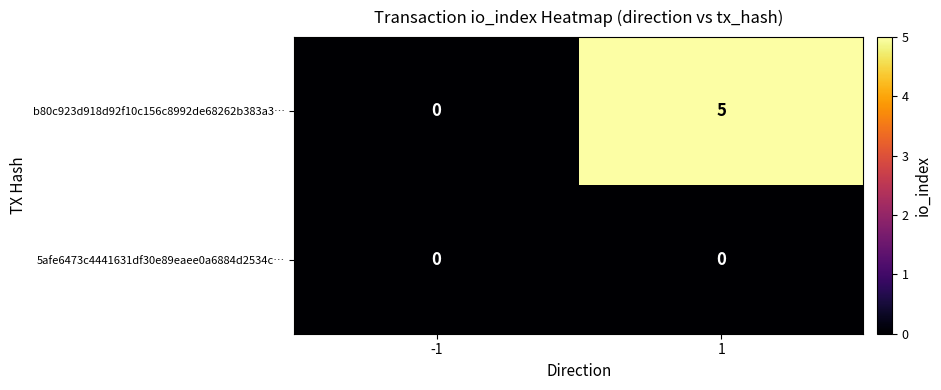

Count the number of data series in this chart.

2